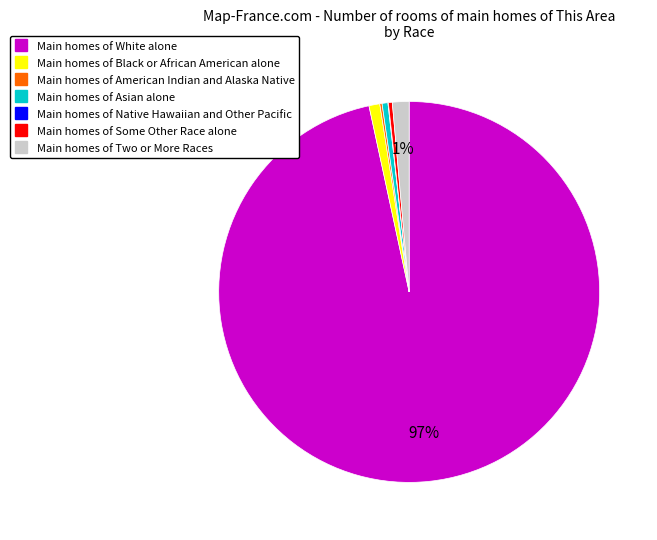

Is there a majority slice in this chart?

Yes